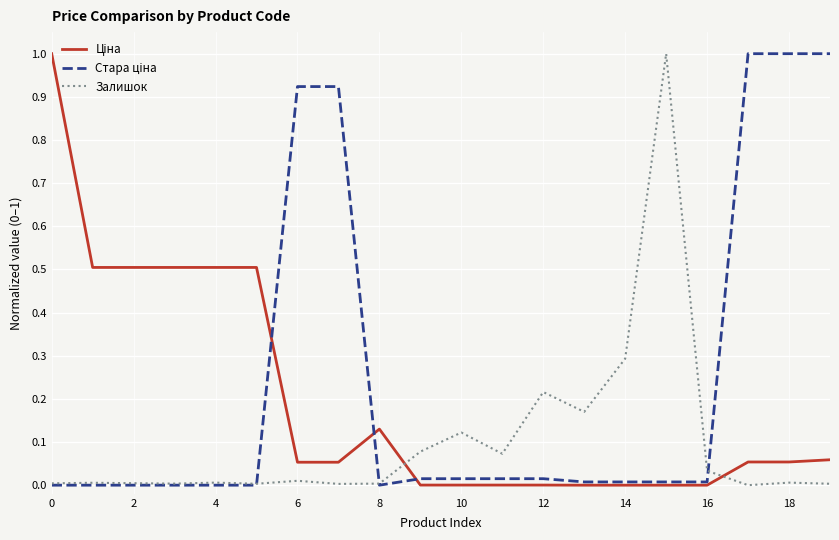

Does the chart display data point markers on the line(s)?

No